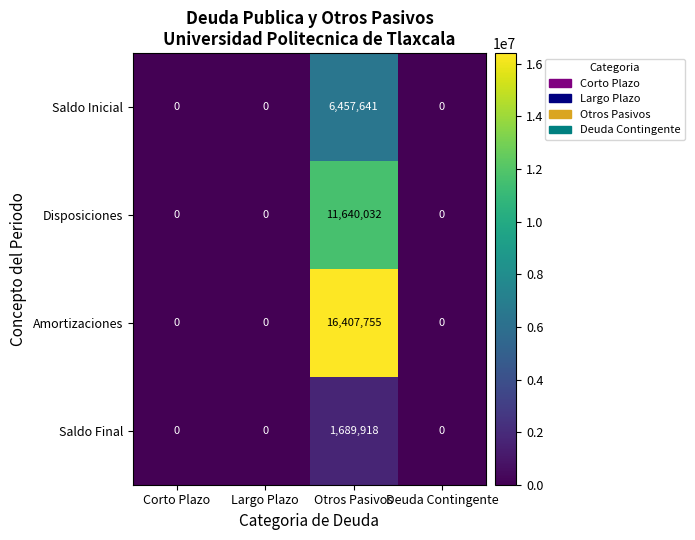

How many data points does each series have?

4